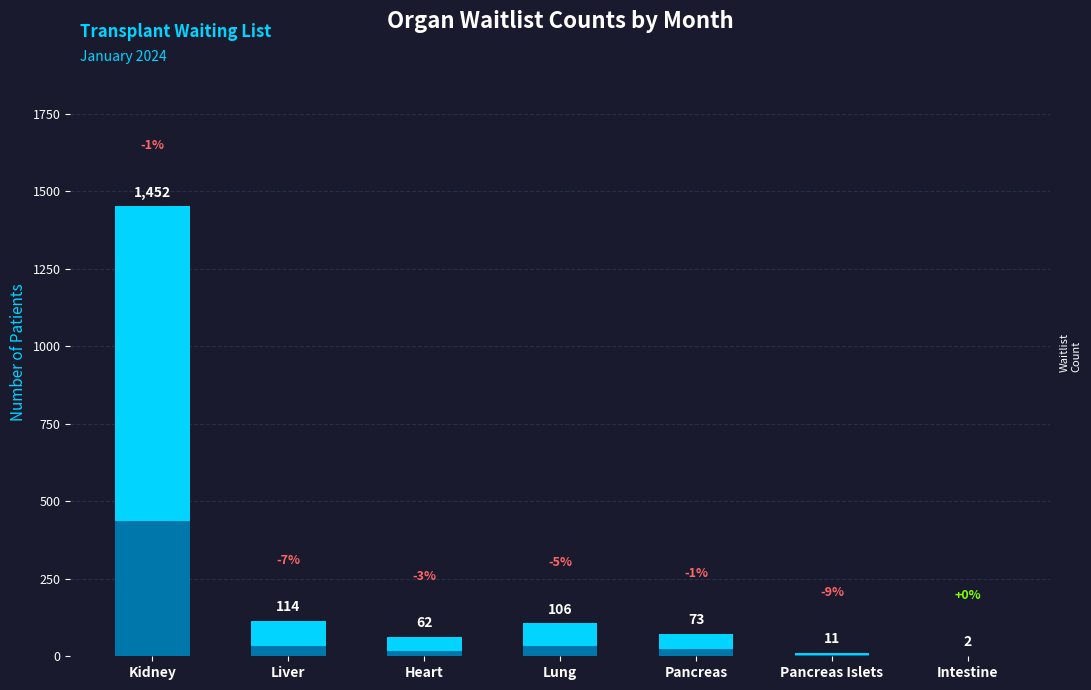

At how many categories does at least one series exceed 1402?

1